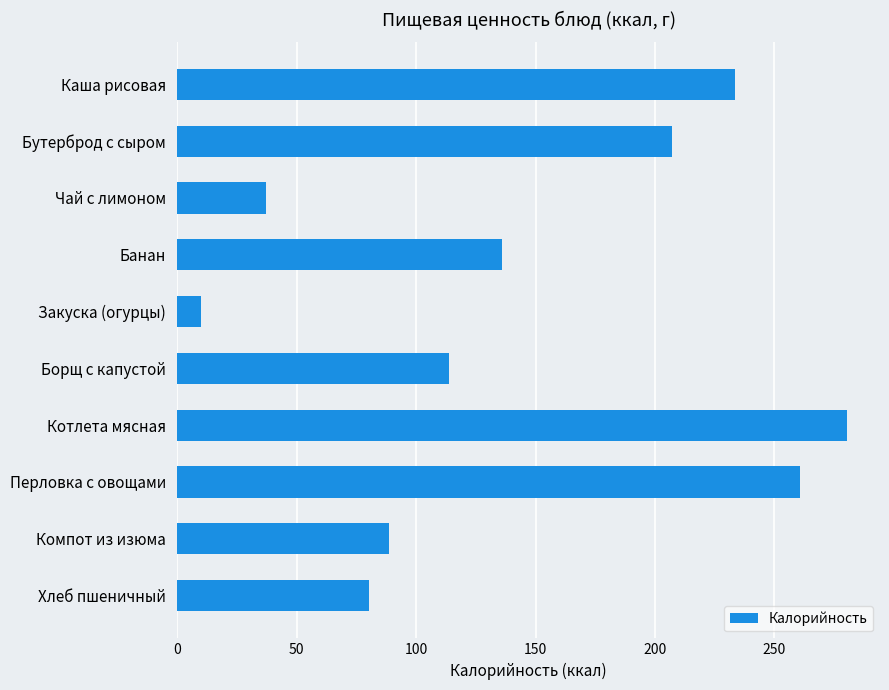

The value at Борщ с капустой is 113.6. True or false?

True